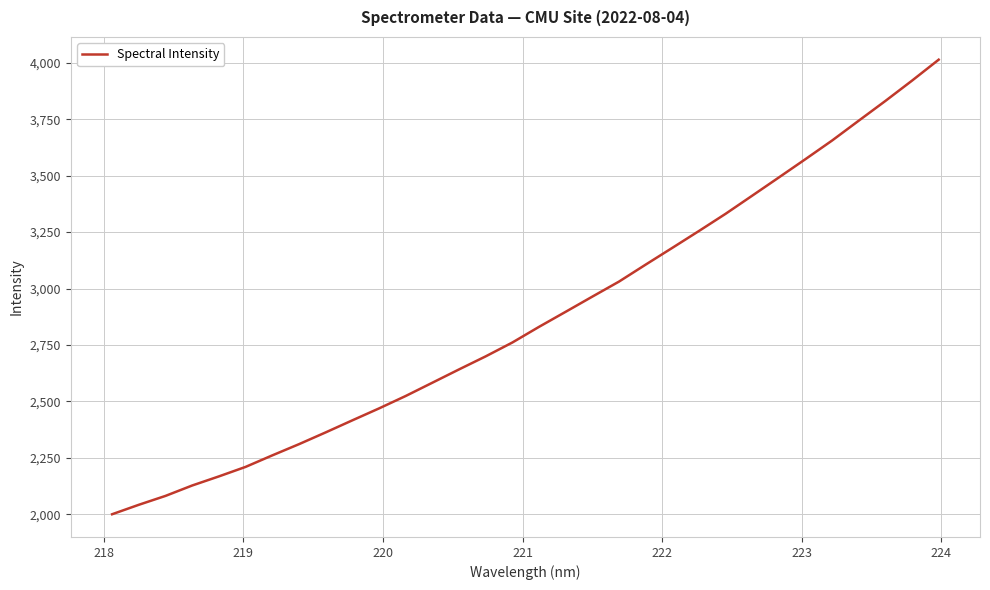

What is the minimum value shown in the chart?

1999.9